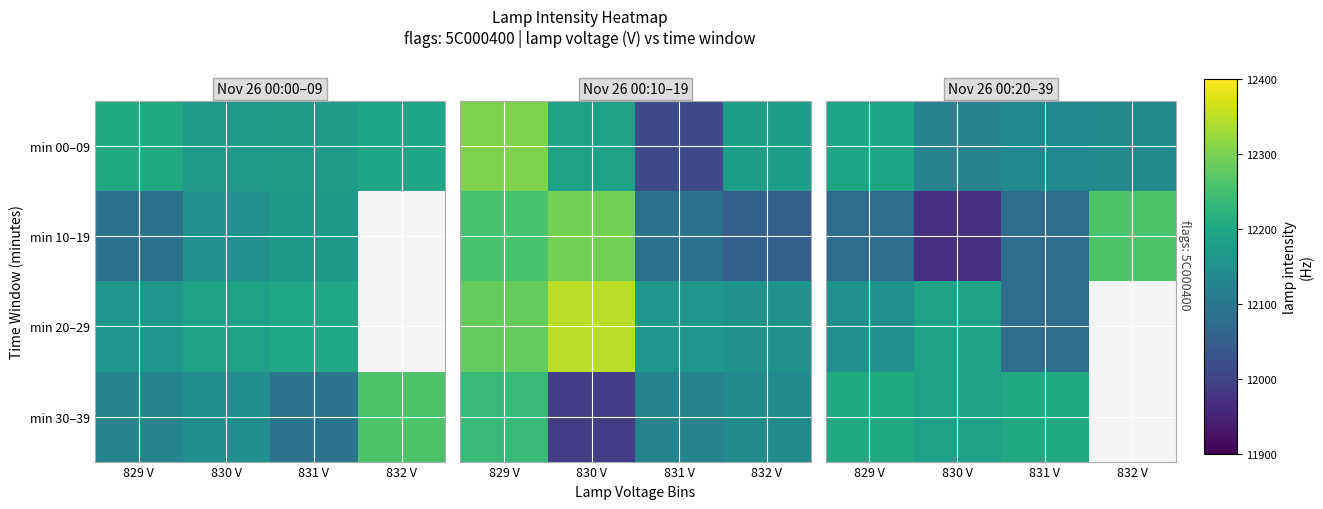

Which series has the largest range (max minus min)?

min 10–19